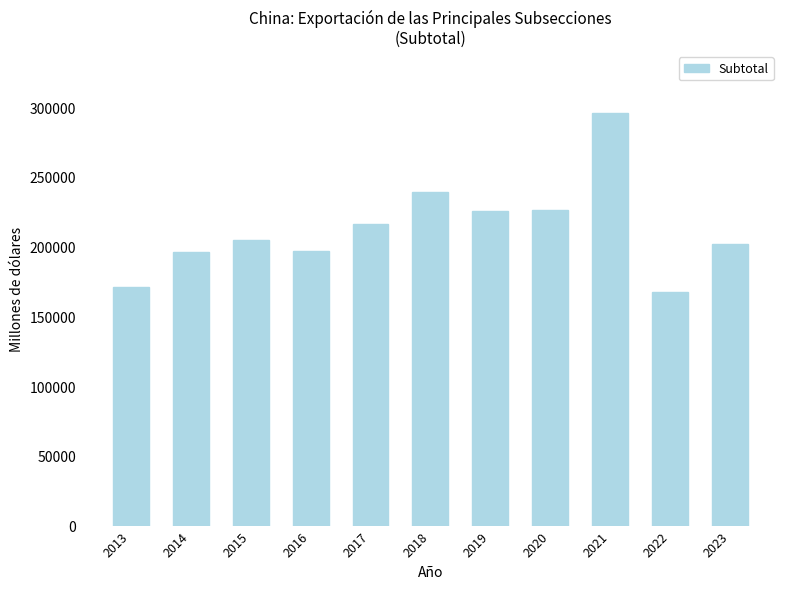

Read the value at 2014.

196443.5